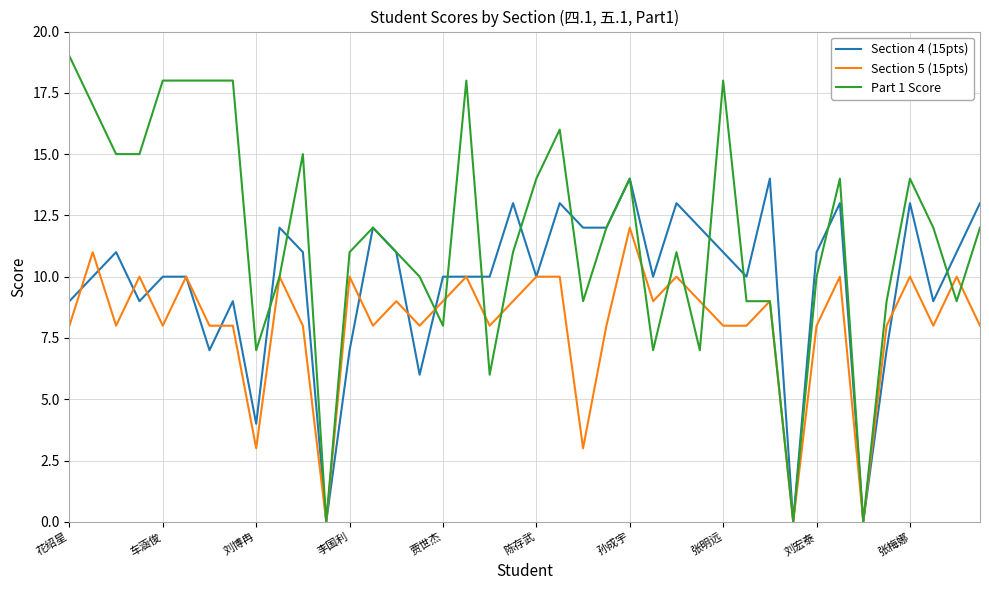

What is the greatest value displayed?

19